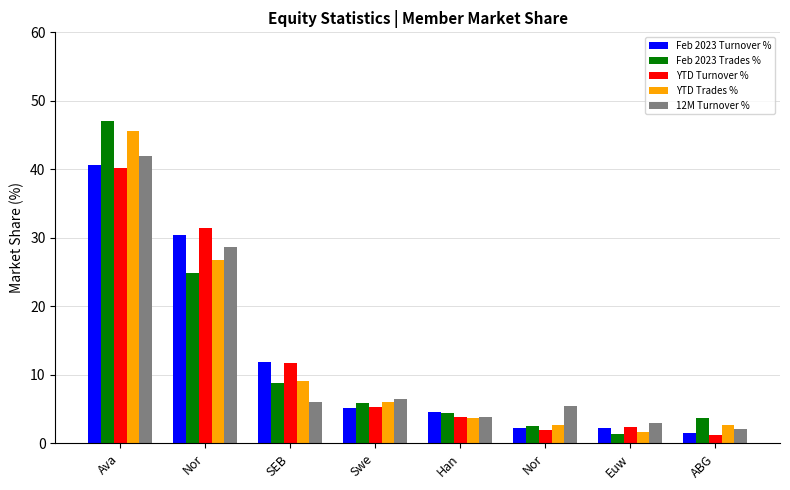

How many bars are there in each group?

5